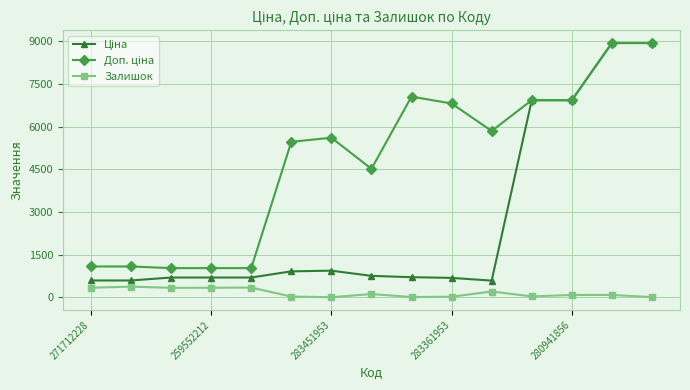

What is the greatest value displayed?

8934.1